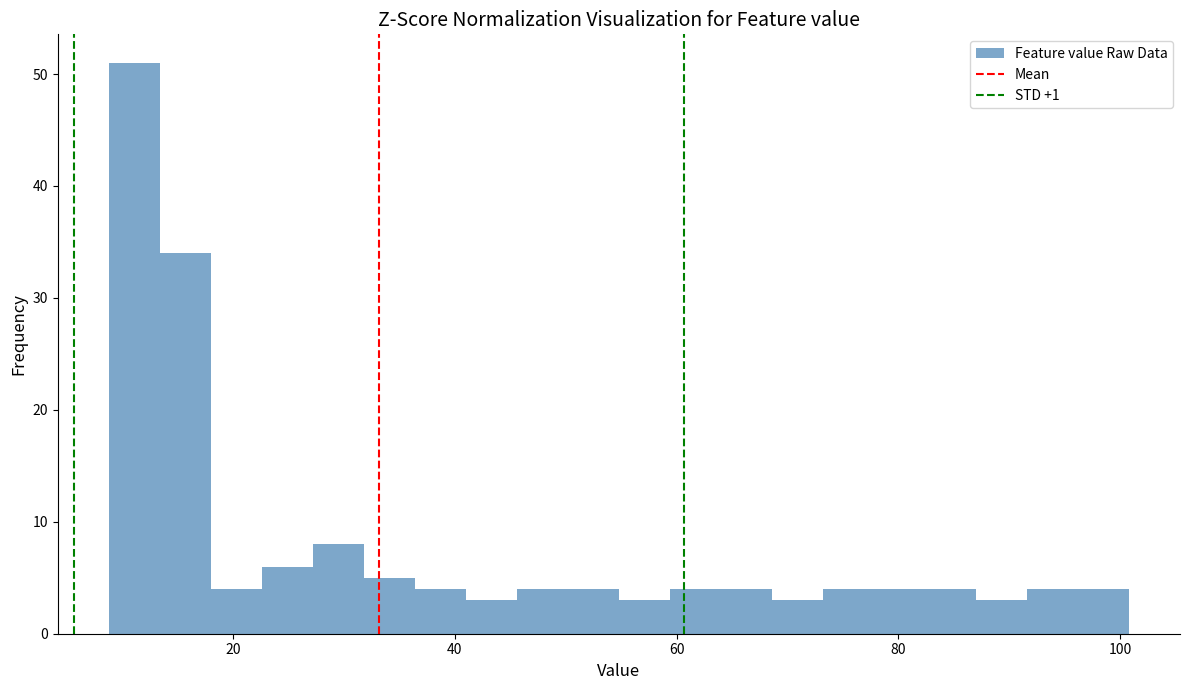

Read against the x-axis, roughly where is the centre of the tallest bar?

12